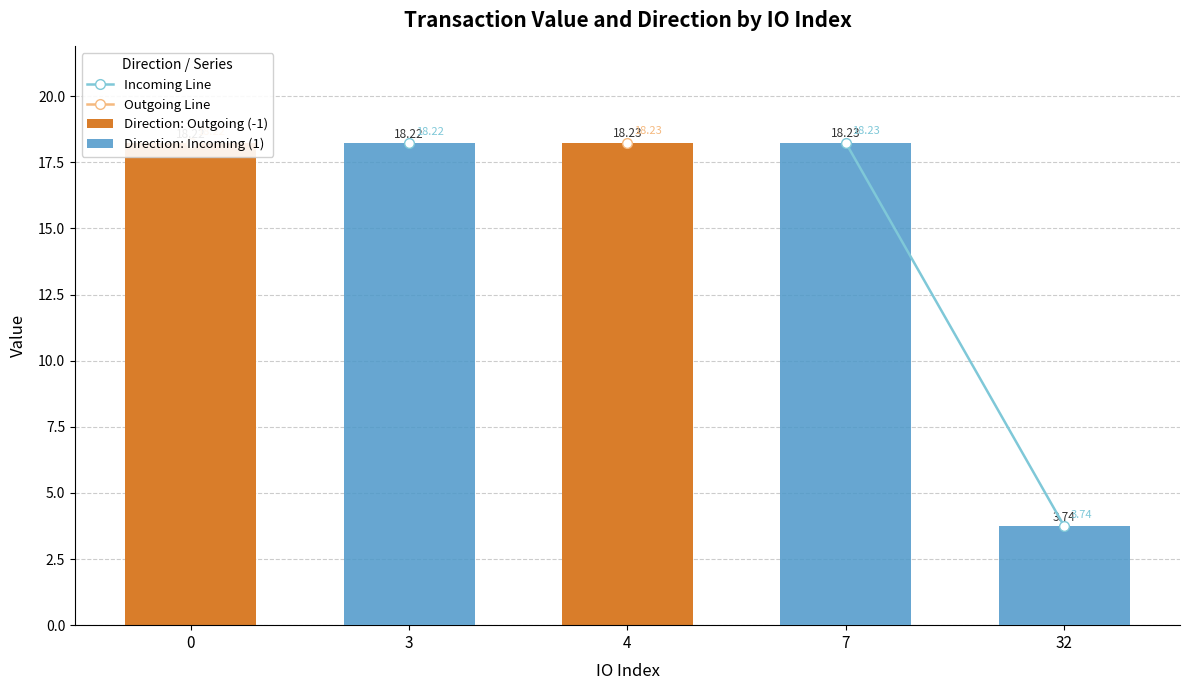

Does the chart contain stacked bars?

No